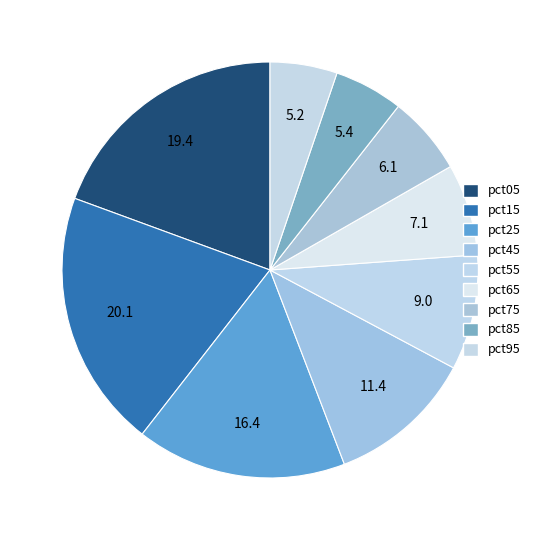

Is there a majority slice in this chart?

No